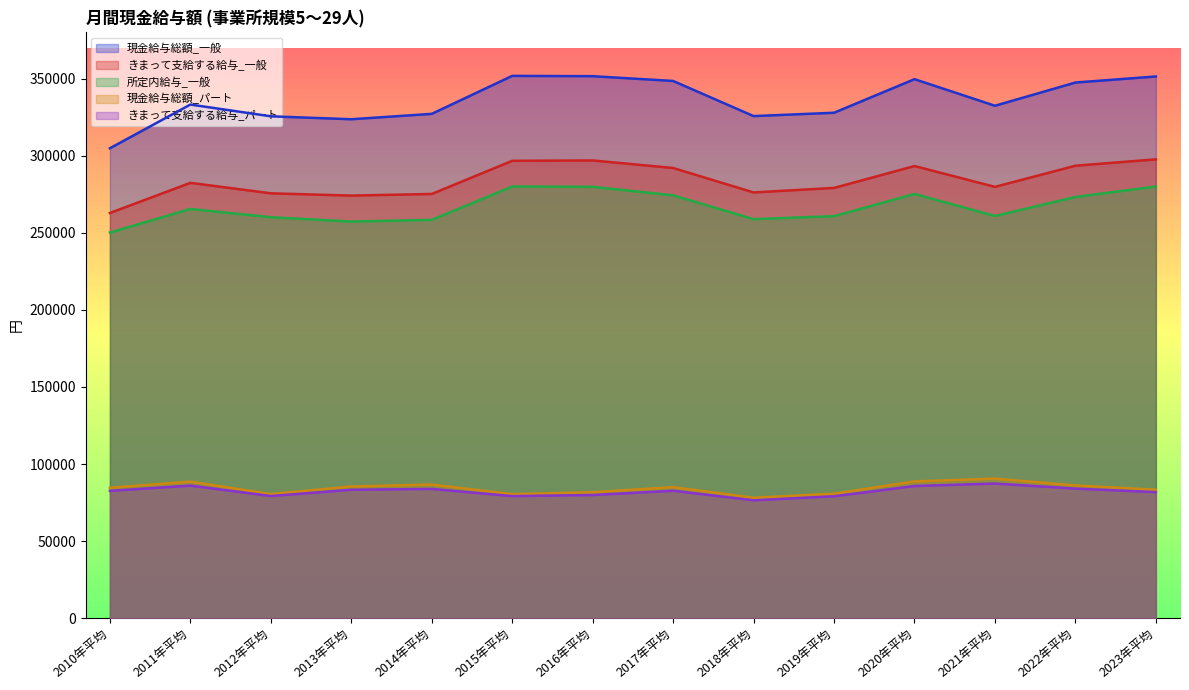

True or false: 所定内給与_一般 and きまって支給する給与_パート cross at least once.

False